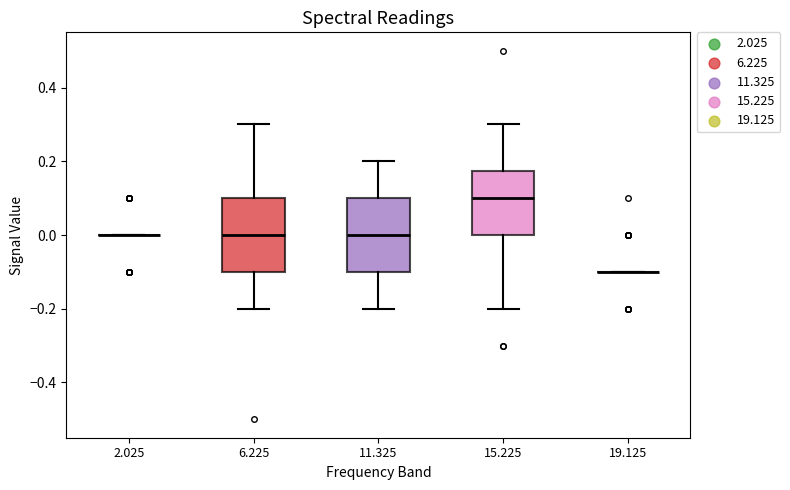

Reading left to right, read every box against the y-axis: the position of its median line, the range the box covers, and the ends of its whiskers. The values are not printed on the chart, so give them approximately, as read against the axis.

2.025: box collapsed to a line at 0.00, whiskers 0.00 to 0.00
6.225: median 0.00, box -0.10 to 0.10, whiskers -0.20 to 0.30
11.325: median 0.00, box -0.10 to 0.10, whiskers -0.20 to 0.20
15.225: median 0.10, box 0.00 to 0.18, whiskers -0.20 to 0.30
19.125: box collapsed to a line at -0.10, whiskers -0.10 to -0.10